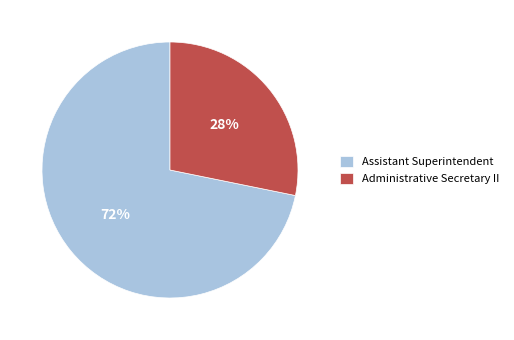

To the nearest percent, what is the average slice percentage?

50%